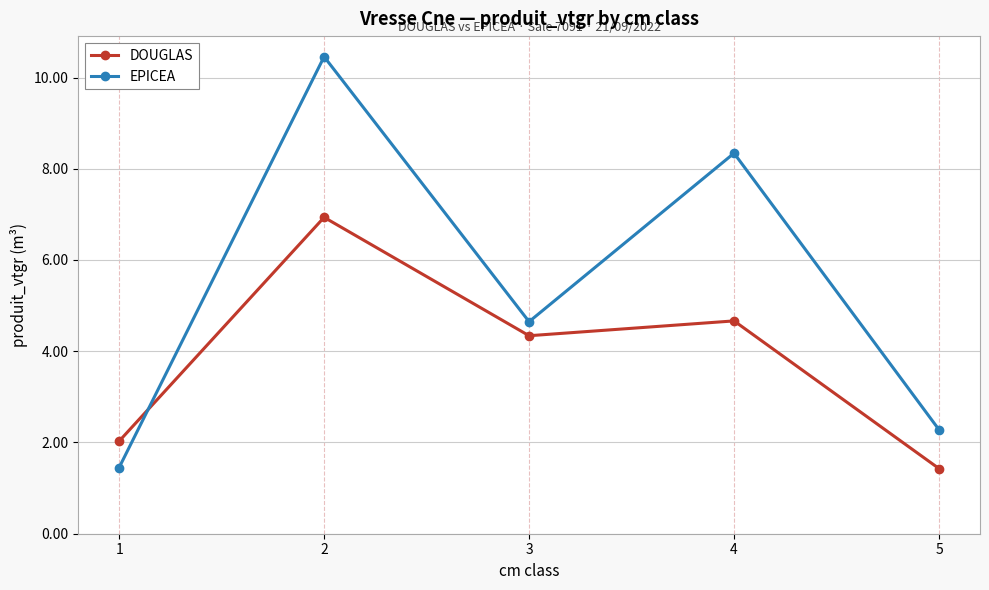

Which series changed the most between 1 and 3?

EPICEA